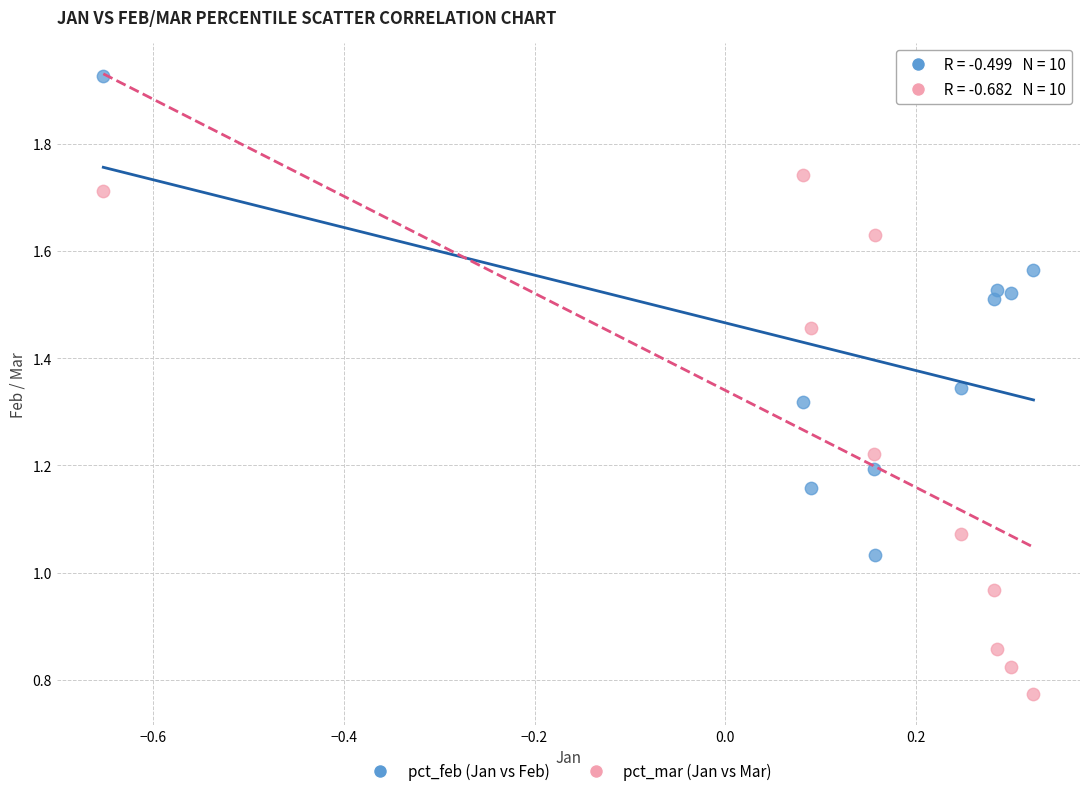

Which series reaches the maximum Y coordinate?

pct_feb (Jan vs Feb)